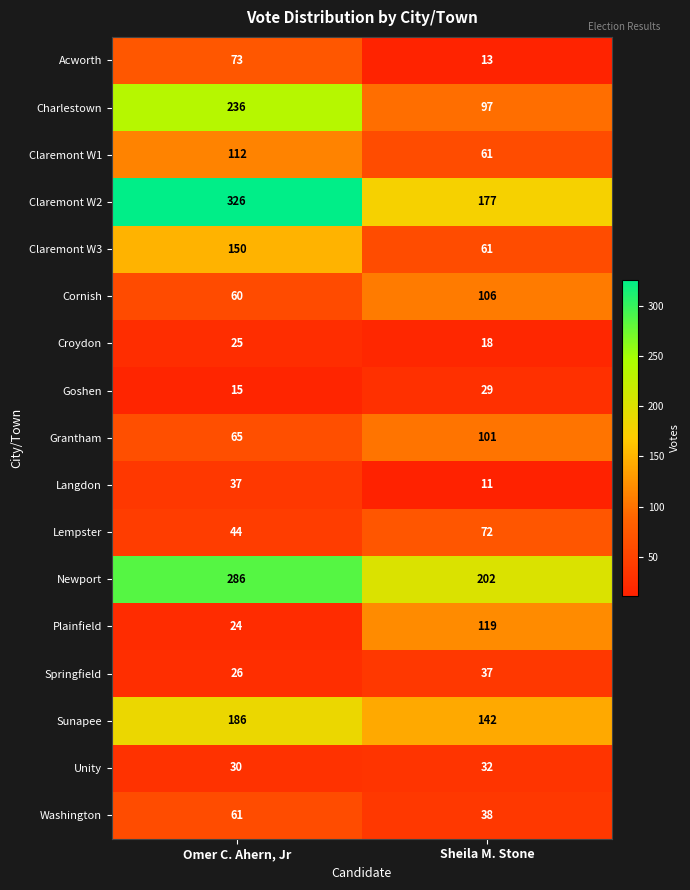

What is the minimum value shown in the chart?

11